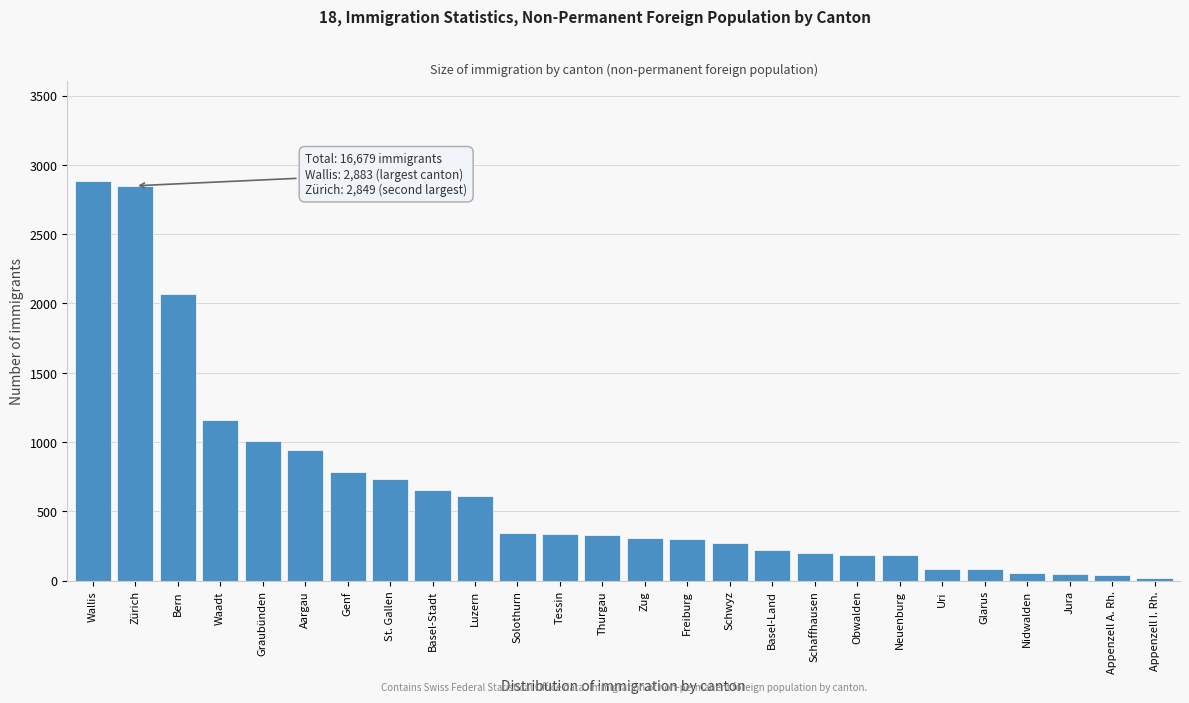

What is the label of the 23rd bar from the left?

Nidwalden